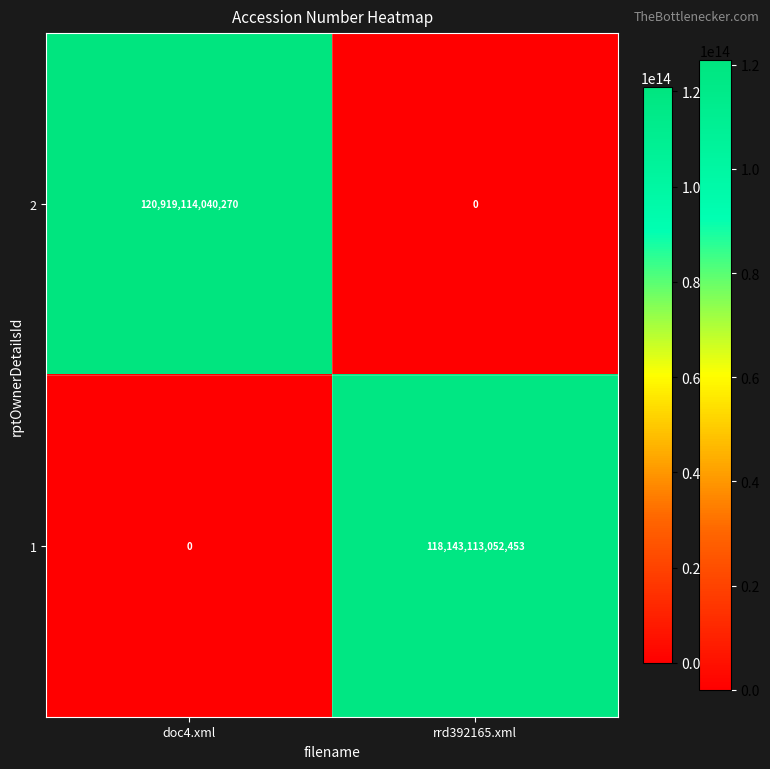

Rank the series by their maximum value, from highest to lowest.

2, 1